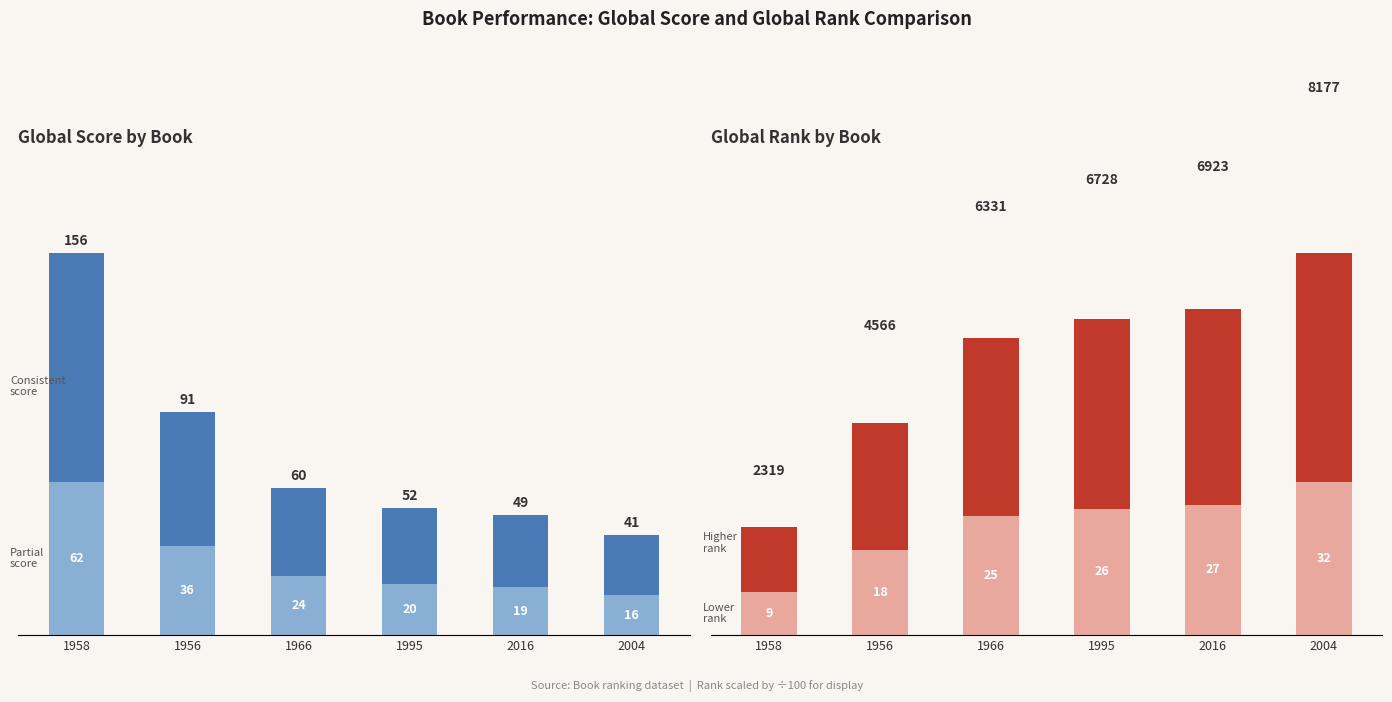

Which category has the highest value in the Global Rank series?

2004